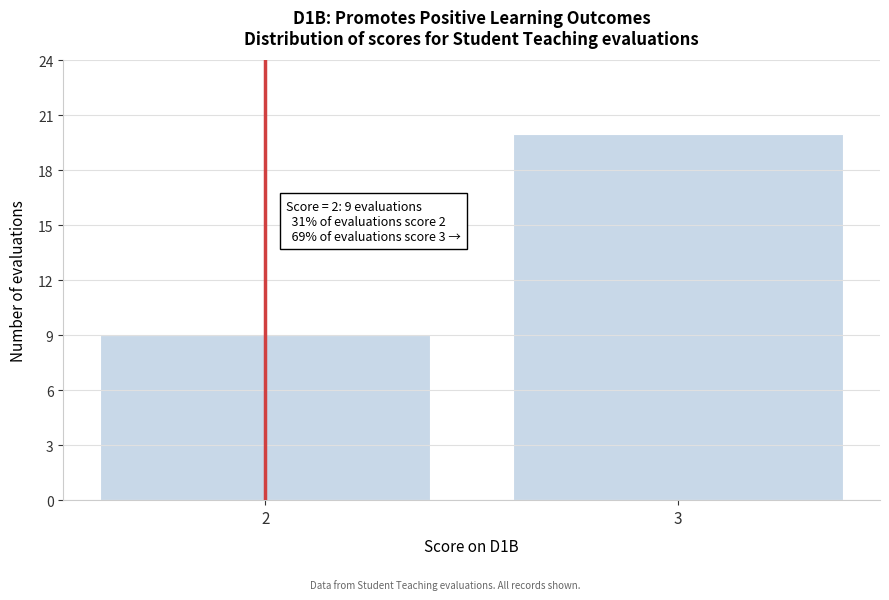

Reading left to right, what are all the values shown in this chart?

2=9	3=20